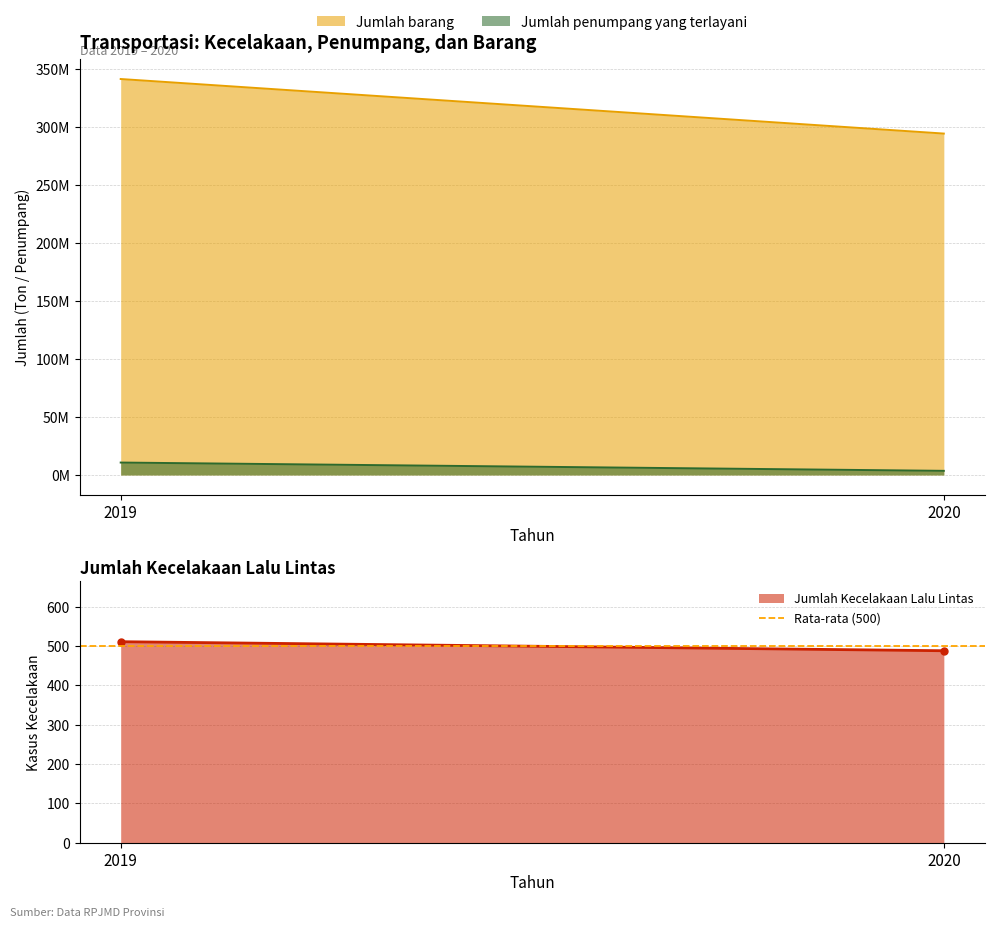

List the series in order of their peak value, highest first.

Jumlah barang, Jumlah penumpang yang terlayani, Jumlah Kecelakaan Lalu Lintas